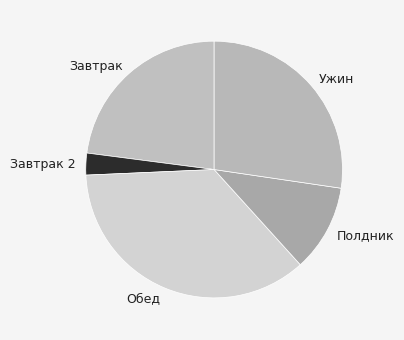

Combined, do Обед and Полдник account for over 50%?

No